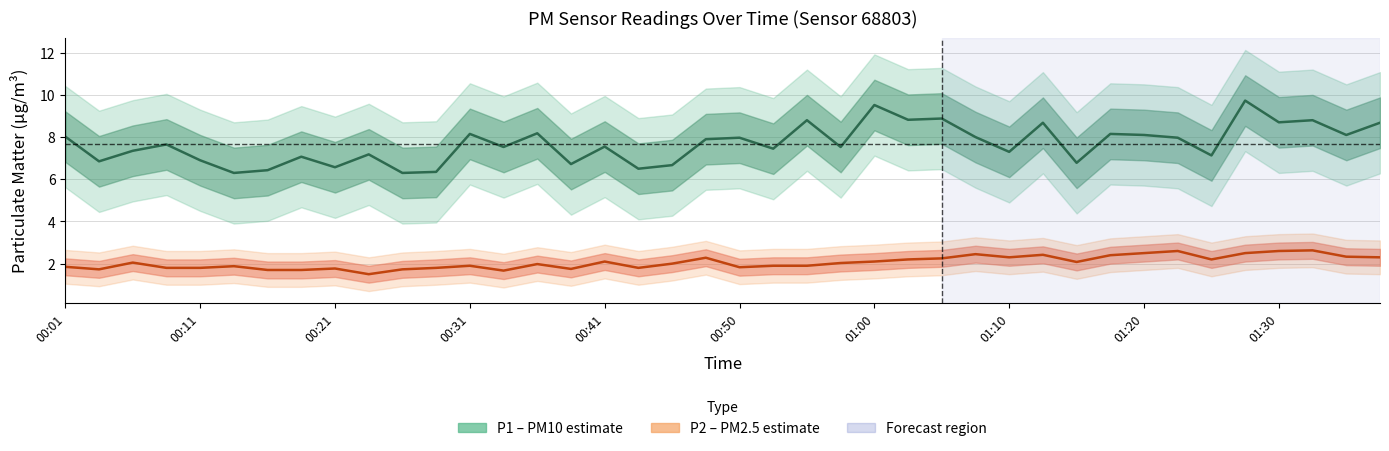

Where is P1 nearest to the value 8?

01:08